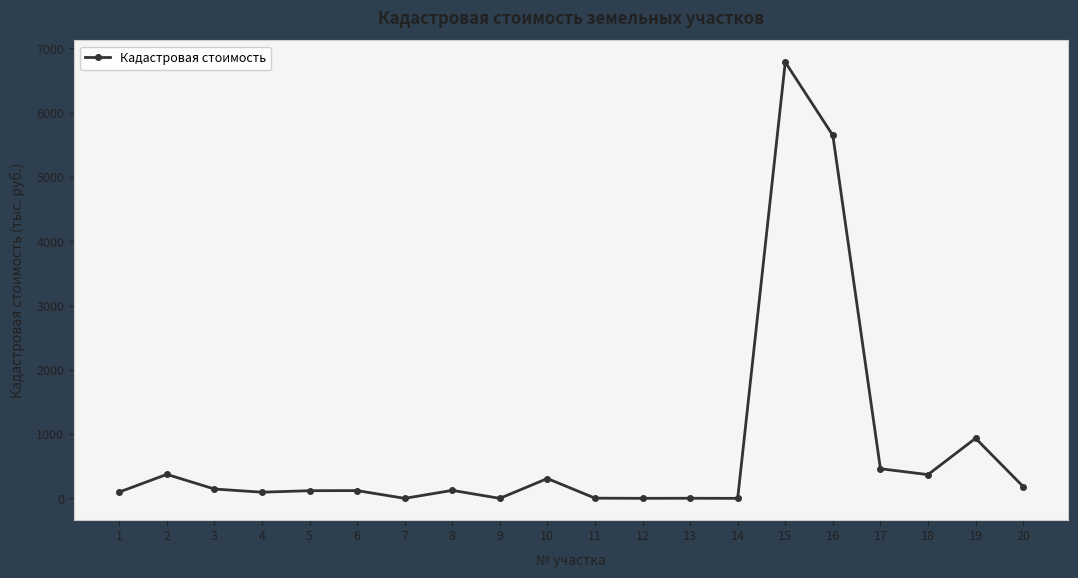

What is the change in value from 11 to 16?

+5643.9